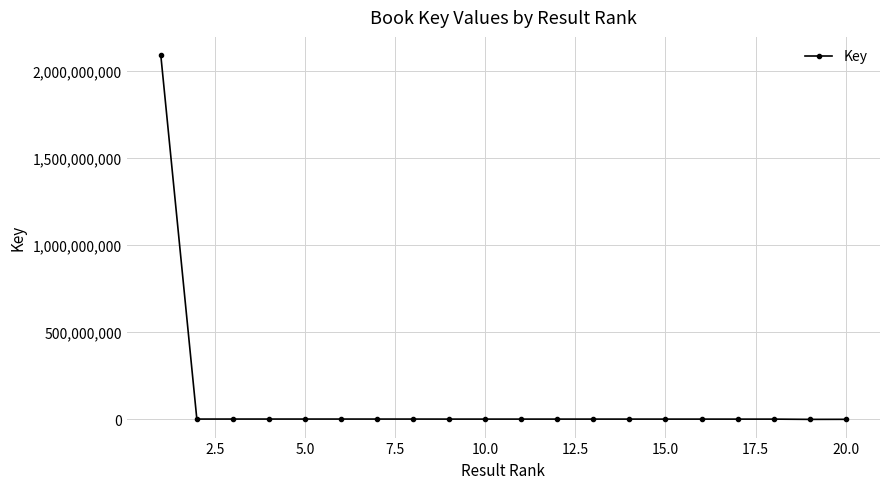

How many series are shown in this chart?

1